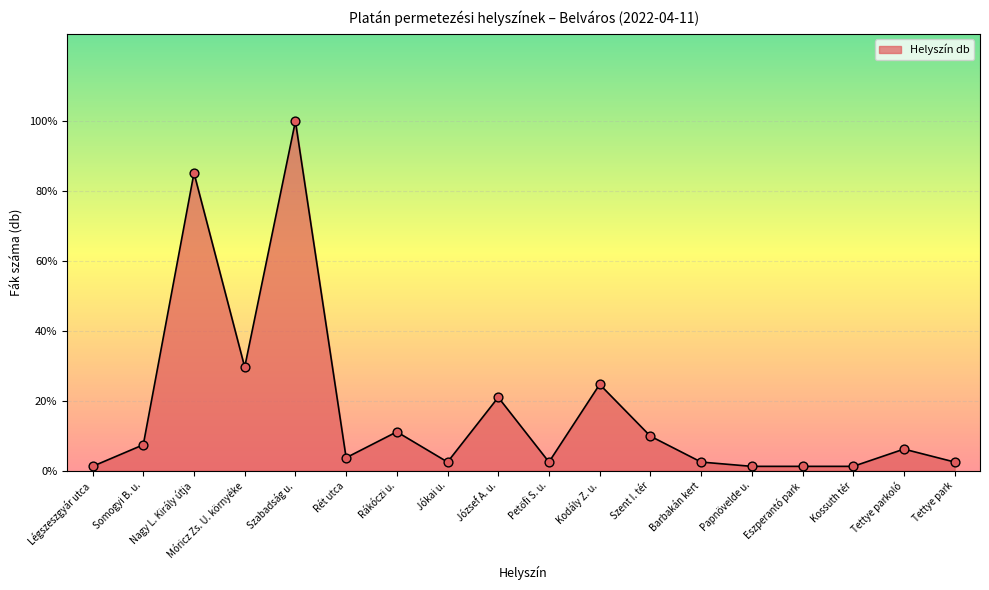

Between Tettye park and Szabadság u., which is larger?

Szabadság u.